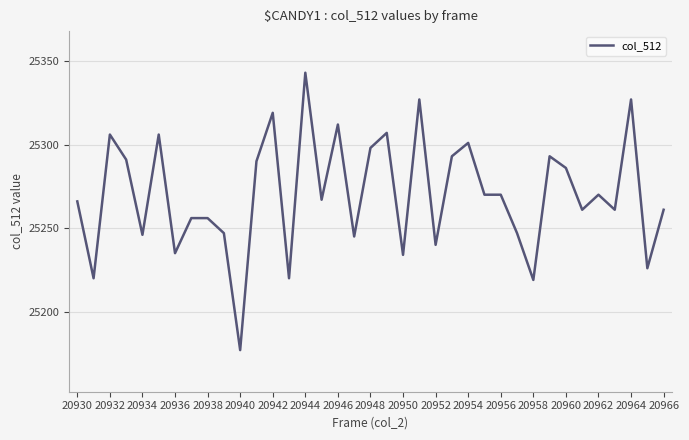

What is the maximum value shown in the chart?

25343